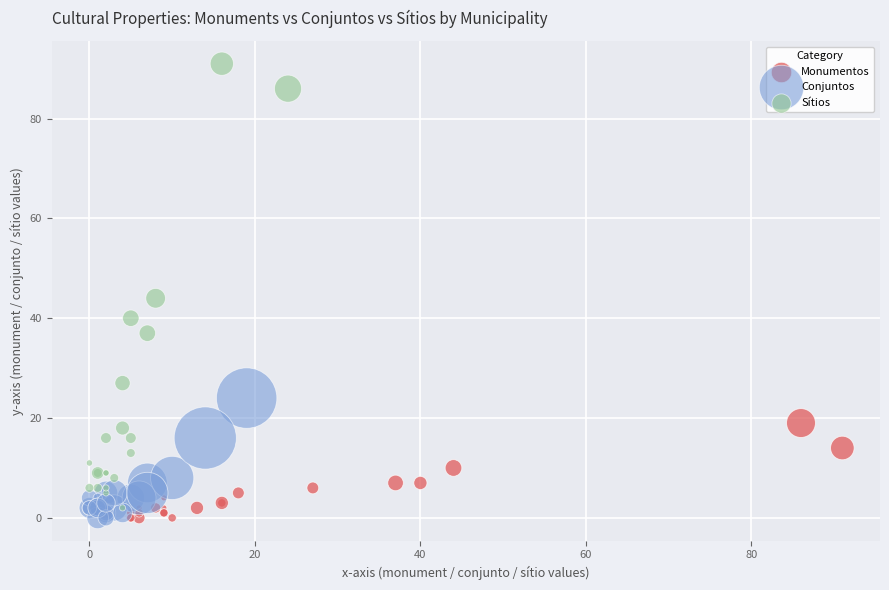

What are all the series names shown in the legend?

Monumentos, Conjuntos, Sítios